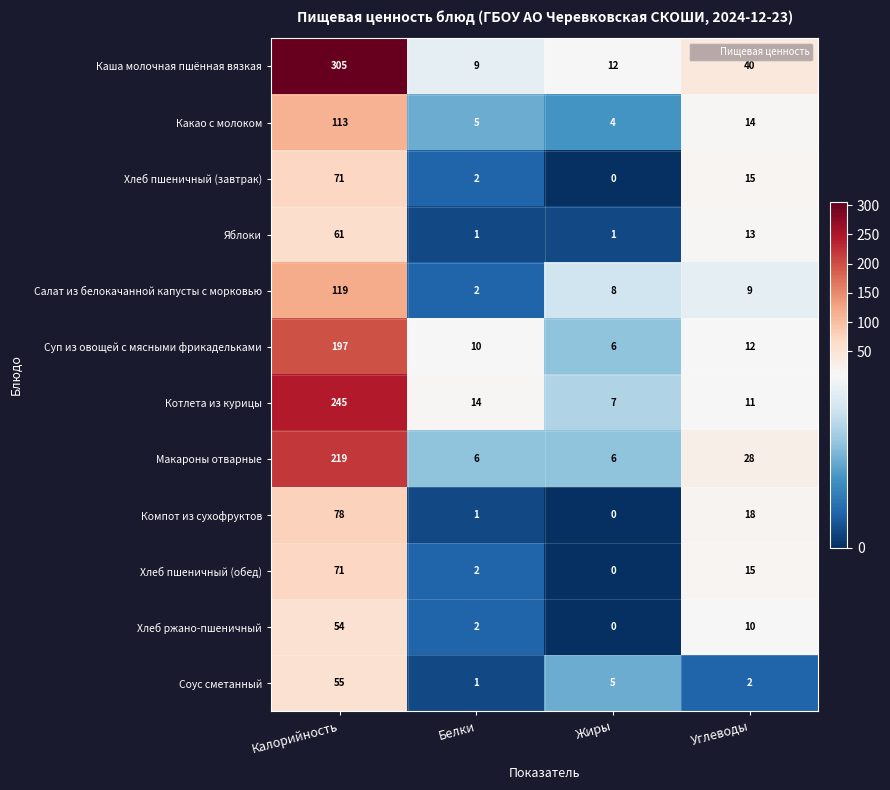

How many data points does each series have?

4